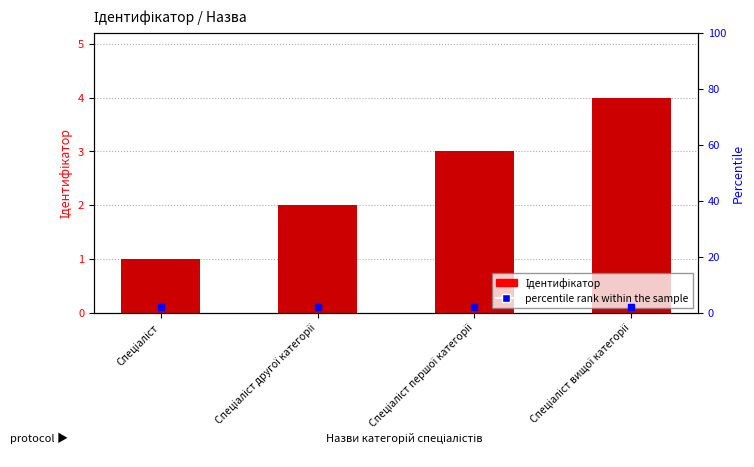

What is the smallest value displayed?

1